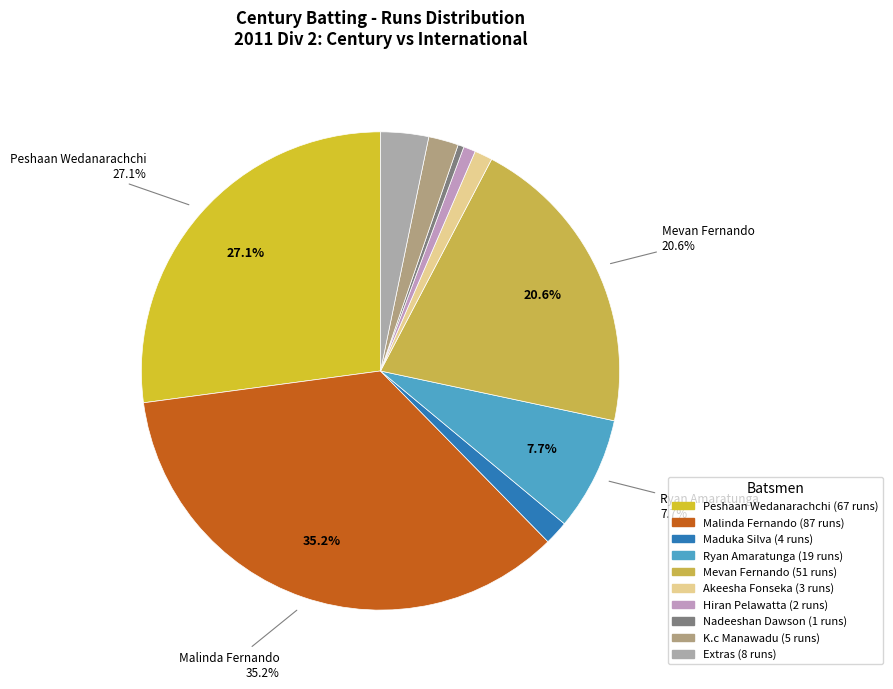

Count the number of slices in the pie.

10